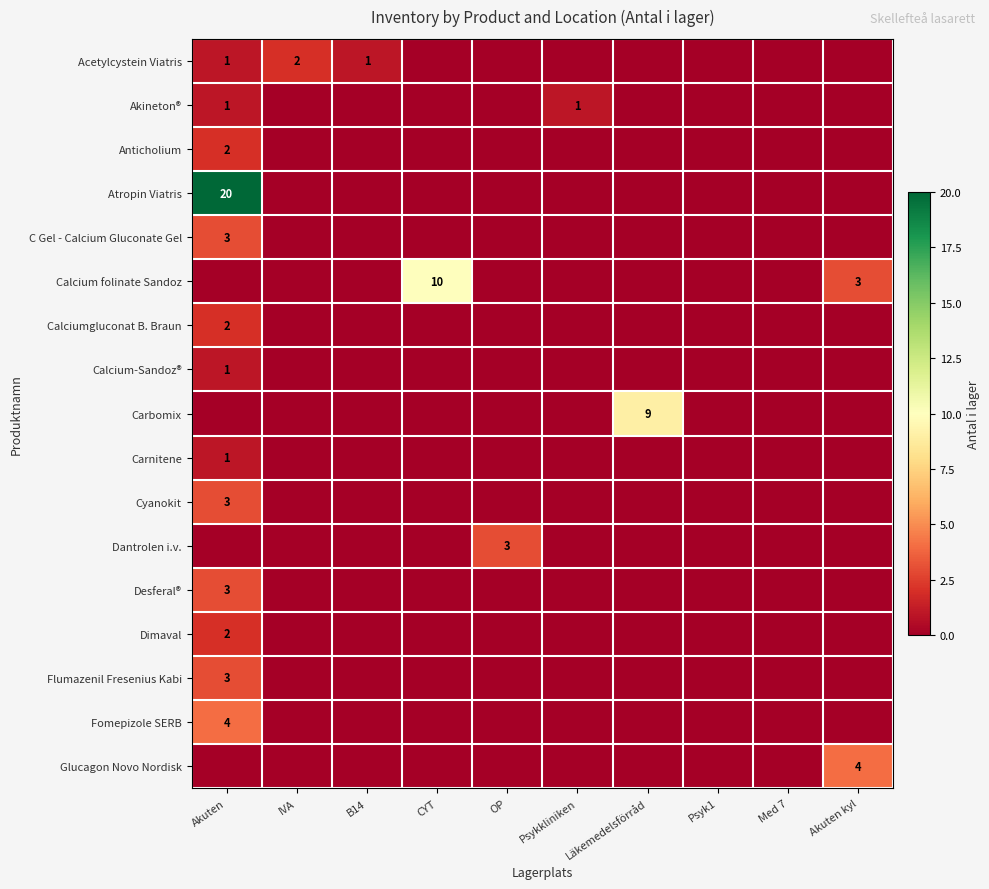

True or false: Desferal® has a value of 3 at Akuten.

True